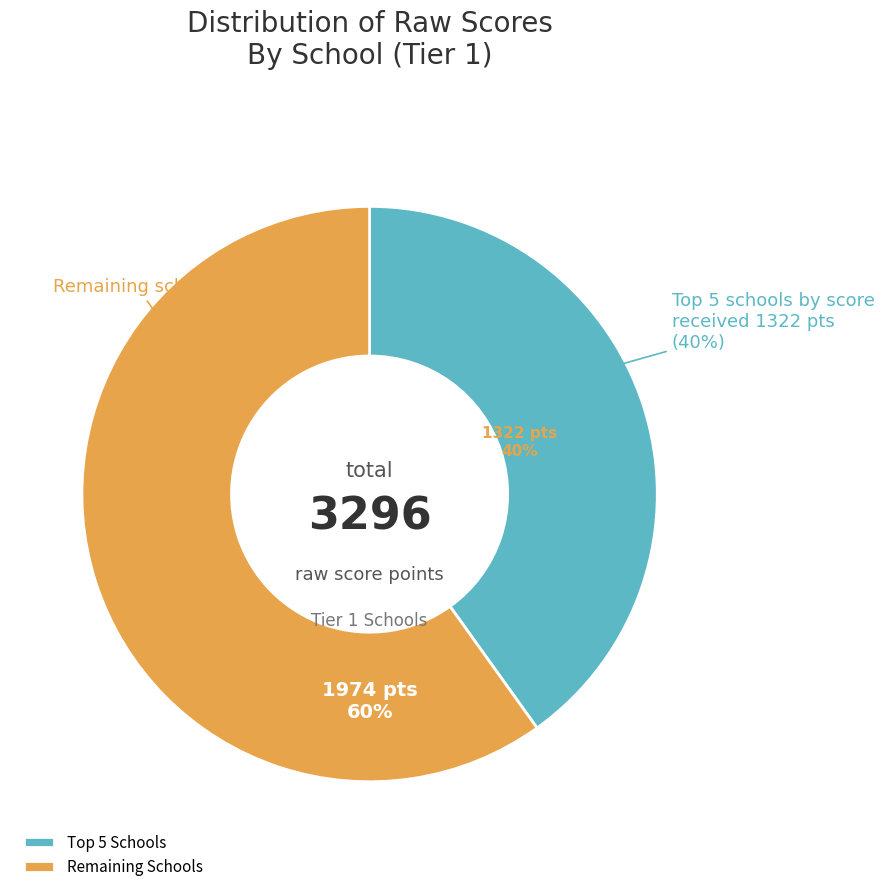

True or false: Denn John Middle accounts for 3% of the total.

True